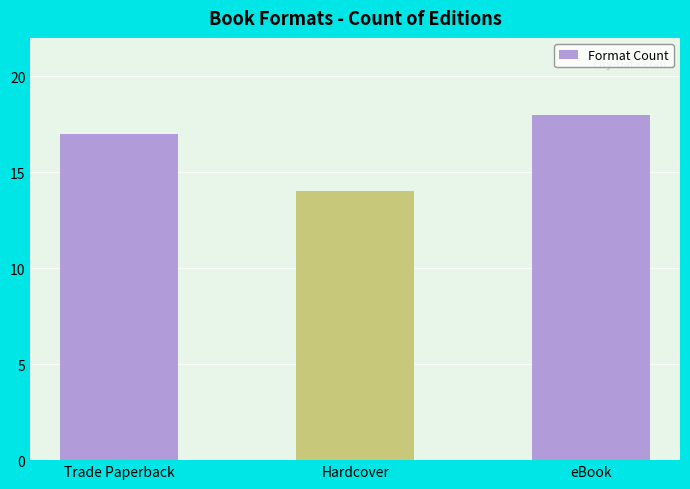

What is the smallest value displayed?

14